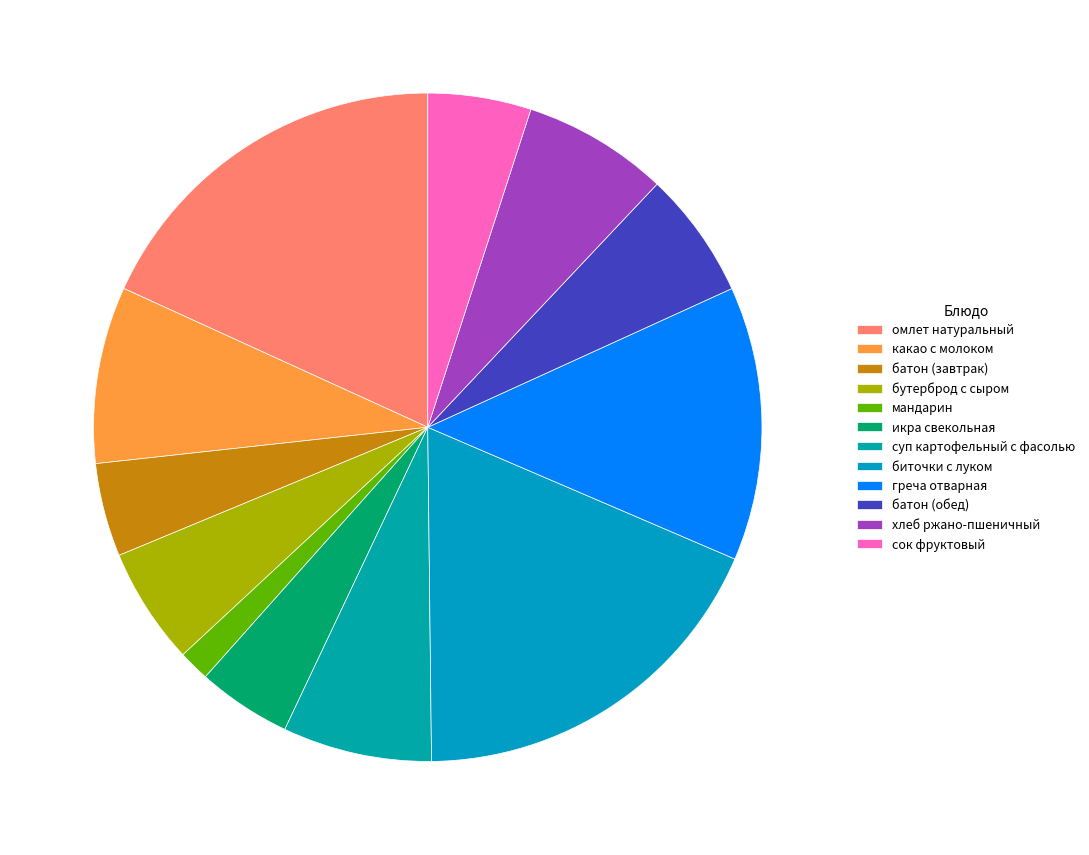

Does батон (обед) account for over 50% of the chart?

No